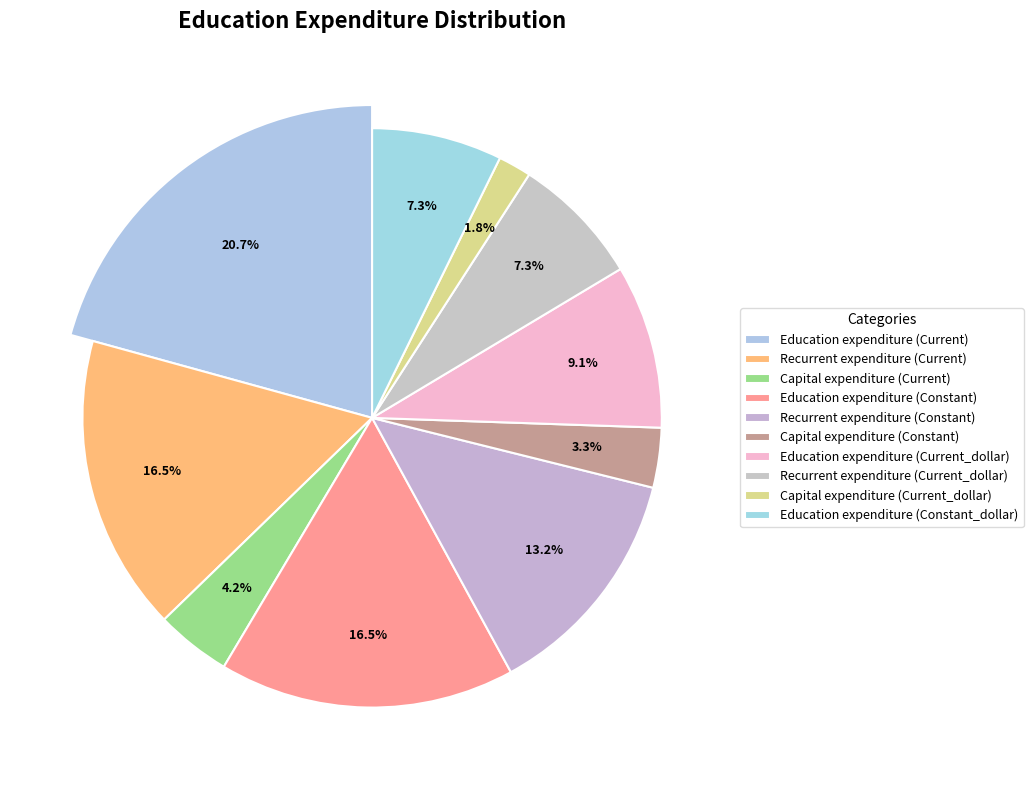

Between Recurrent expenditure (Constant) and Education expenditure (Current), which is larger?

Education expenditure (Current)